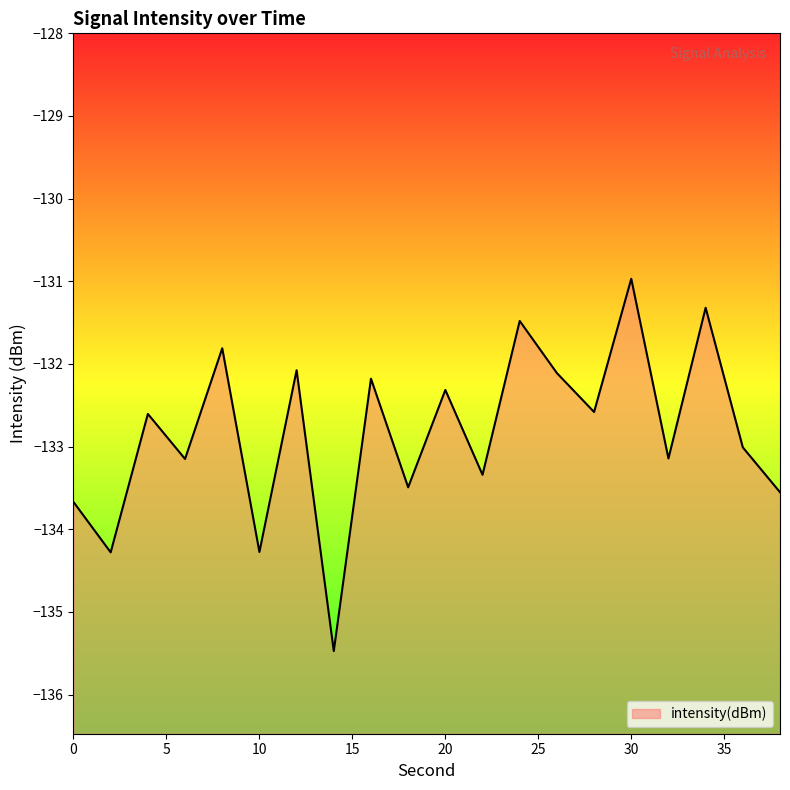

The value at 28 is -27.3. True or false?

False